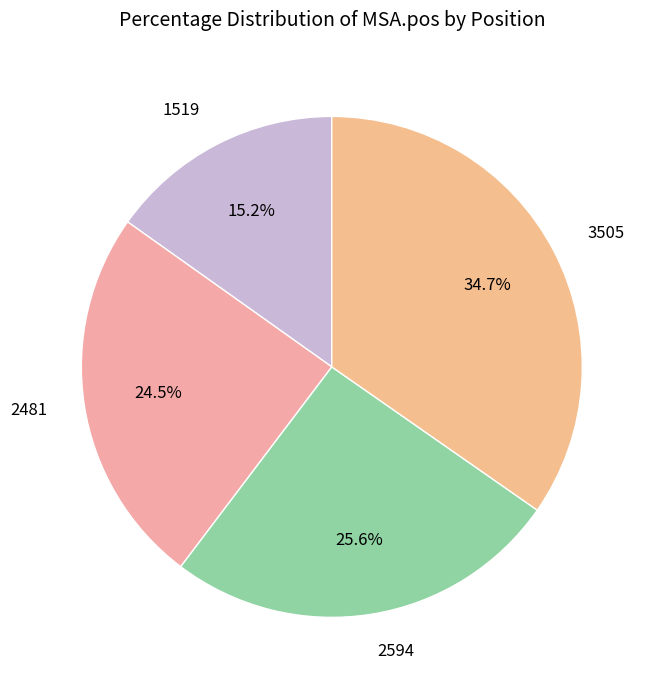

Rank the categories by value from lowest to highest.

1519, 2481, 2594, 3505